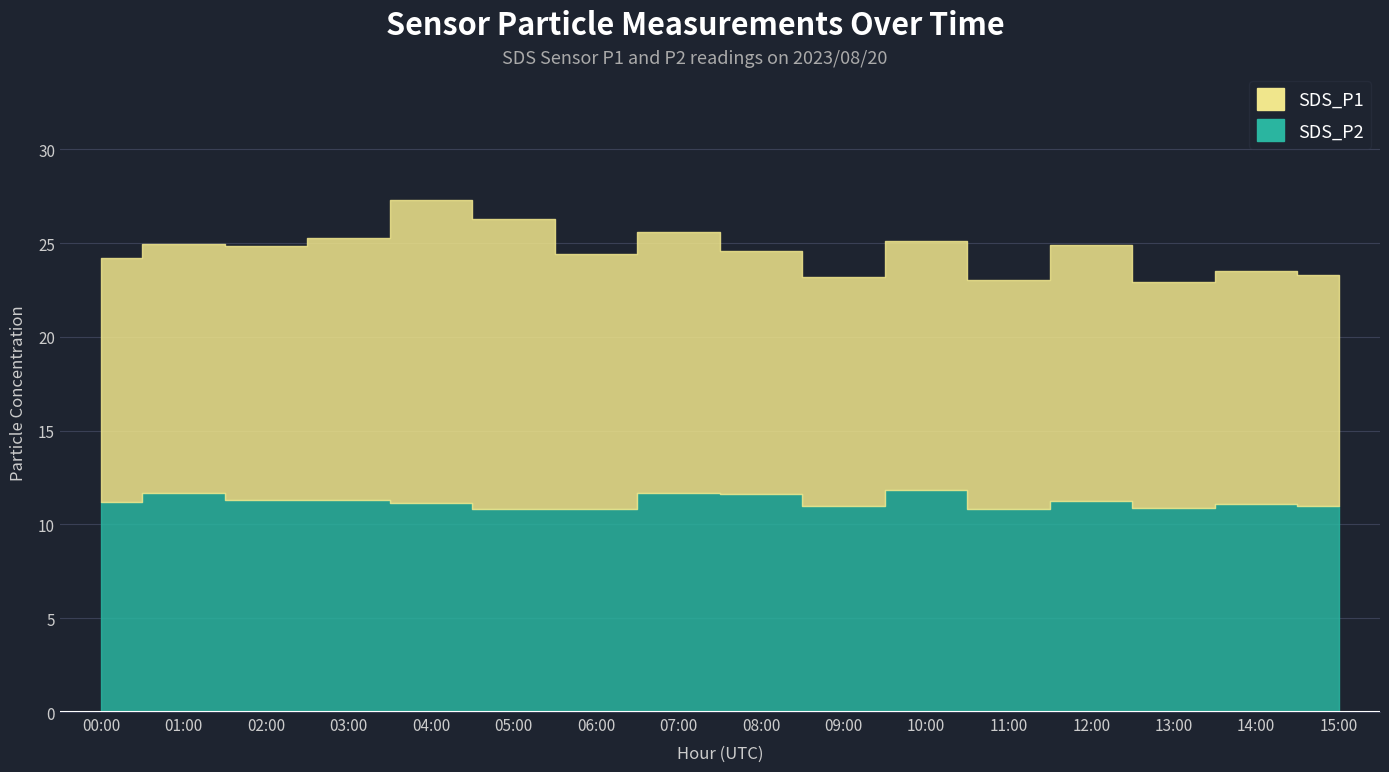

What are all the series names shown in the legend?

SDS_P1, SDS_P2